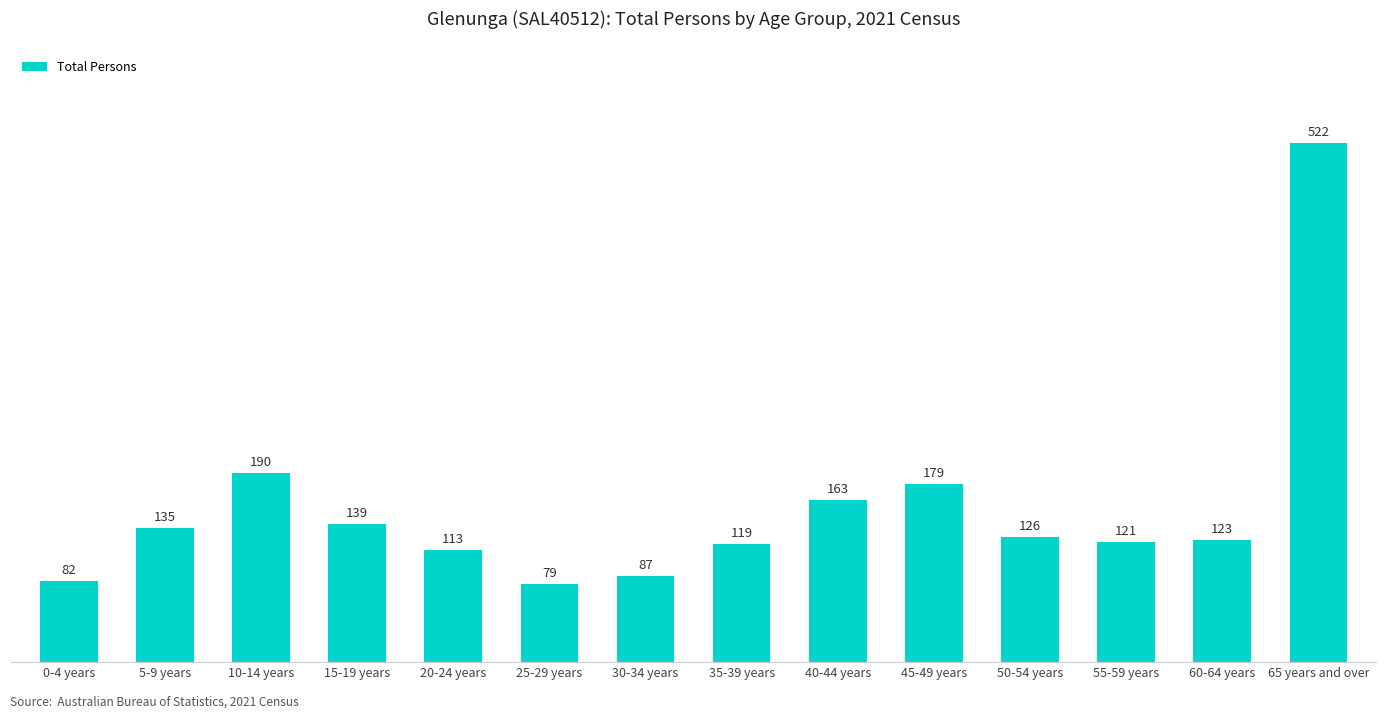

What position from the right is 40-44 years?

6